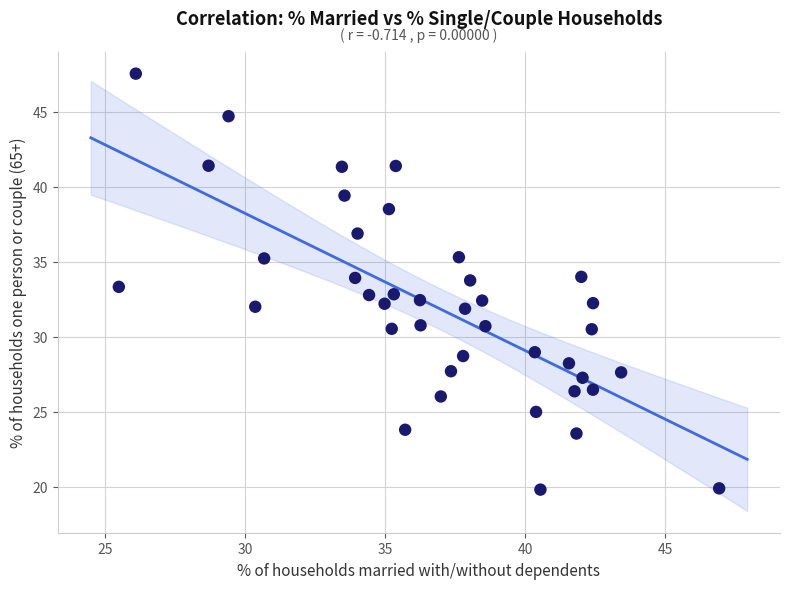

What is the range of Y values (max minus min)?

27.7